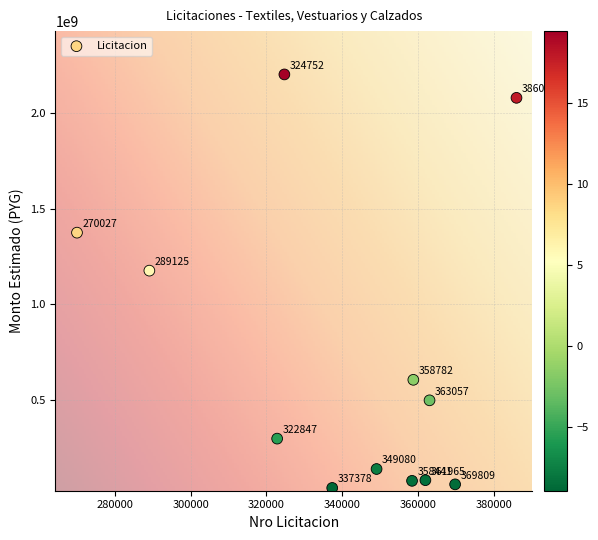

What is the average Y value?

720150665